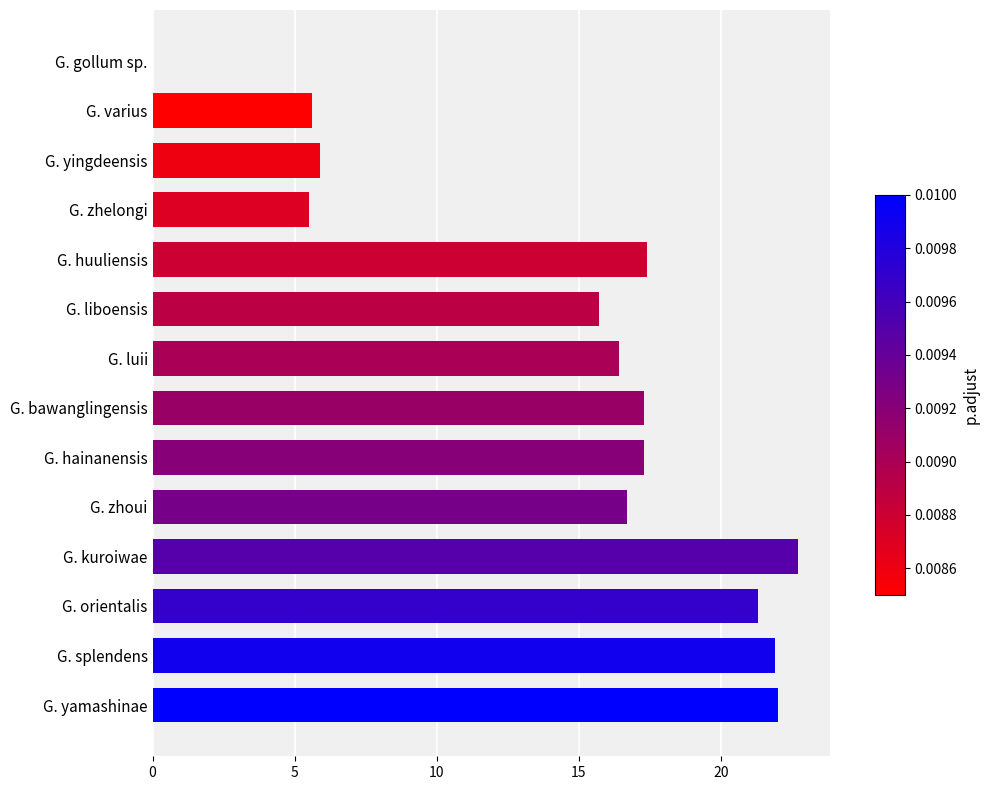

Reading bottom to top, transcribe all the data shown in this chart.

G. yamashinae=22.0	G. splendens=21.9	G. orientalis=21.3	G. kuroiwae=22.7	G. zhoui=16.7	G. hainanensis=17.3	G. bawanglingensis=17.3	G. luii=16.4	G. liboensis=15.7	G. huuliensis=17.4	G. zhelongi=5.5	G. yingdeensis=5.9	G. varius=5.6	G. gollum sp.=0.0